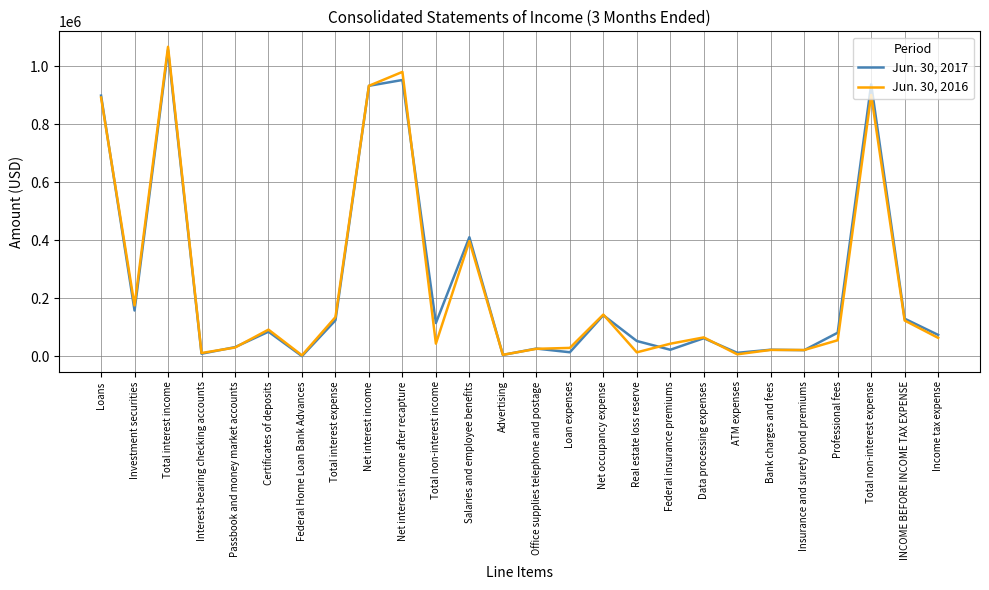

What are all the series names shown in the legend?

Jun. 30, 2017, Jun. 30, 2016